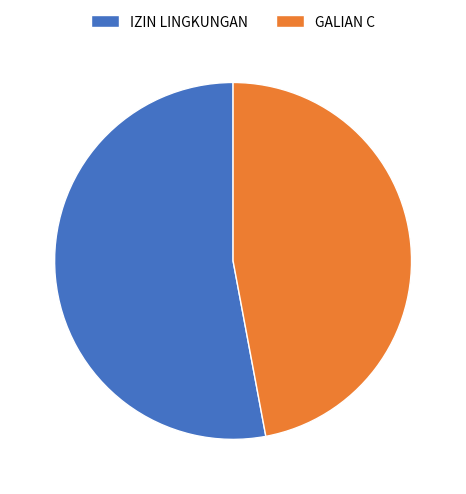

Which category accounts for the majority?

IZIN LINGKUNGAN